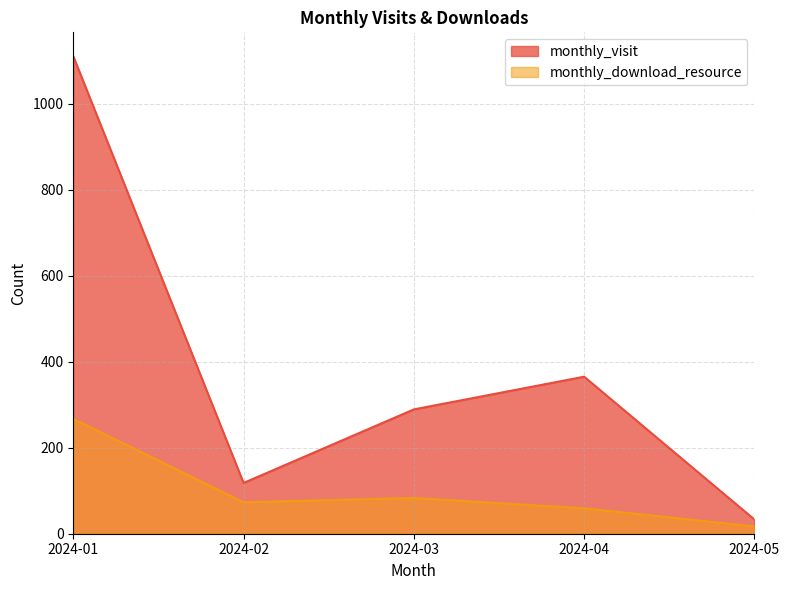

True or false: monthly_download_resource and monthly_visit cross at least once.

False